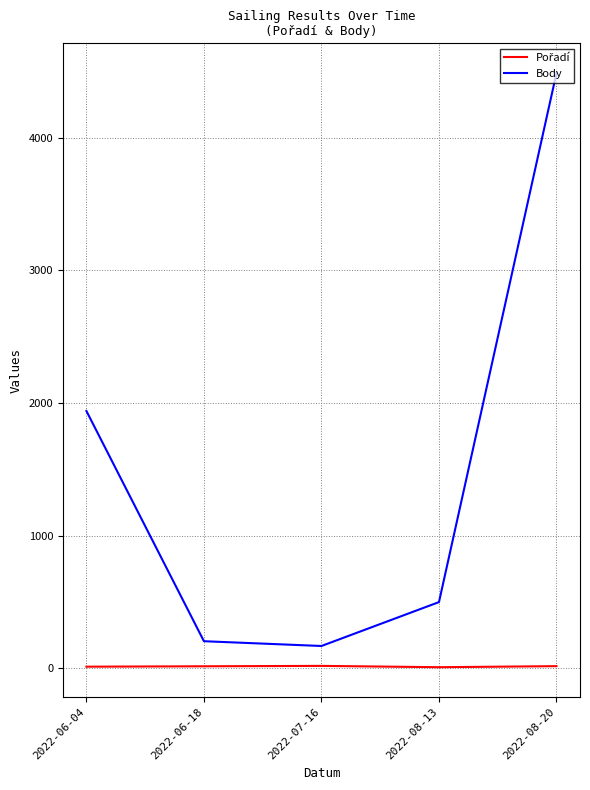

Which series has the largest total across all categories?

Body